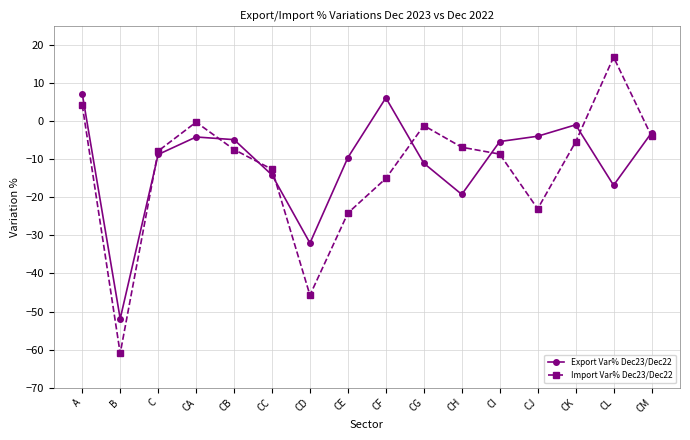

How many data points does each series have?

16